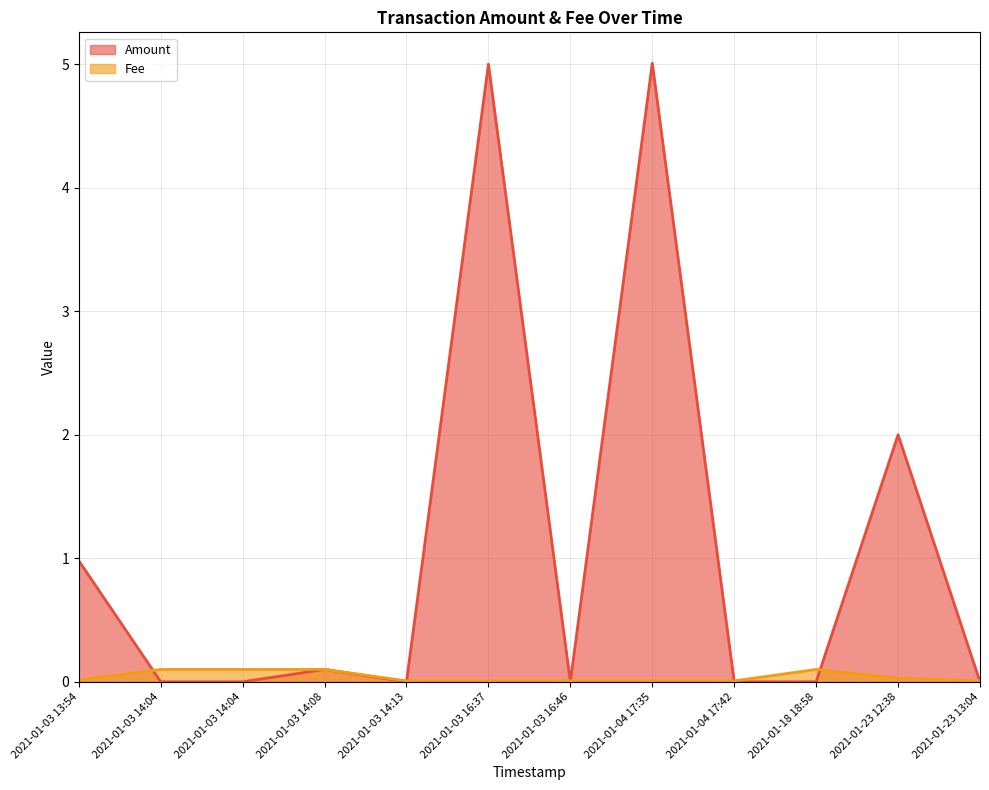

What is the sum of the Amount values at 2021-01-03 16:37 and 2021-01-03 14:13?

5.0